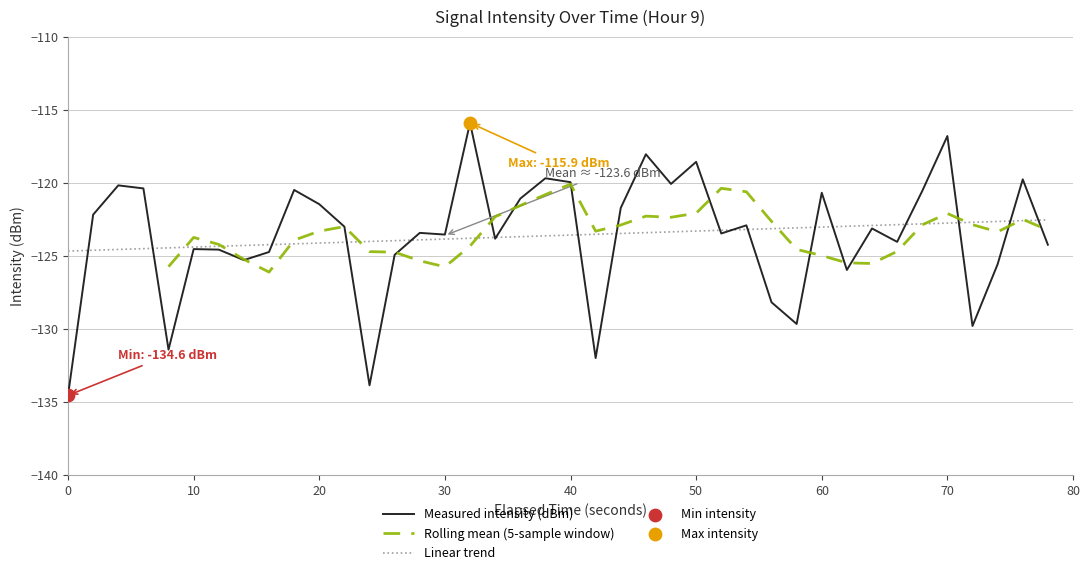

What is the maximum value for Measured intensity (dBm)?

-115.9